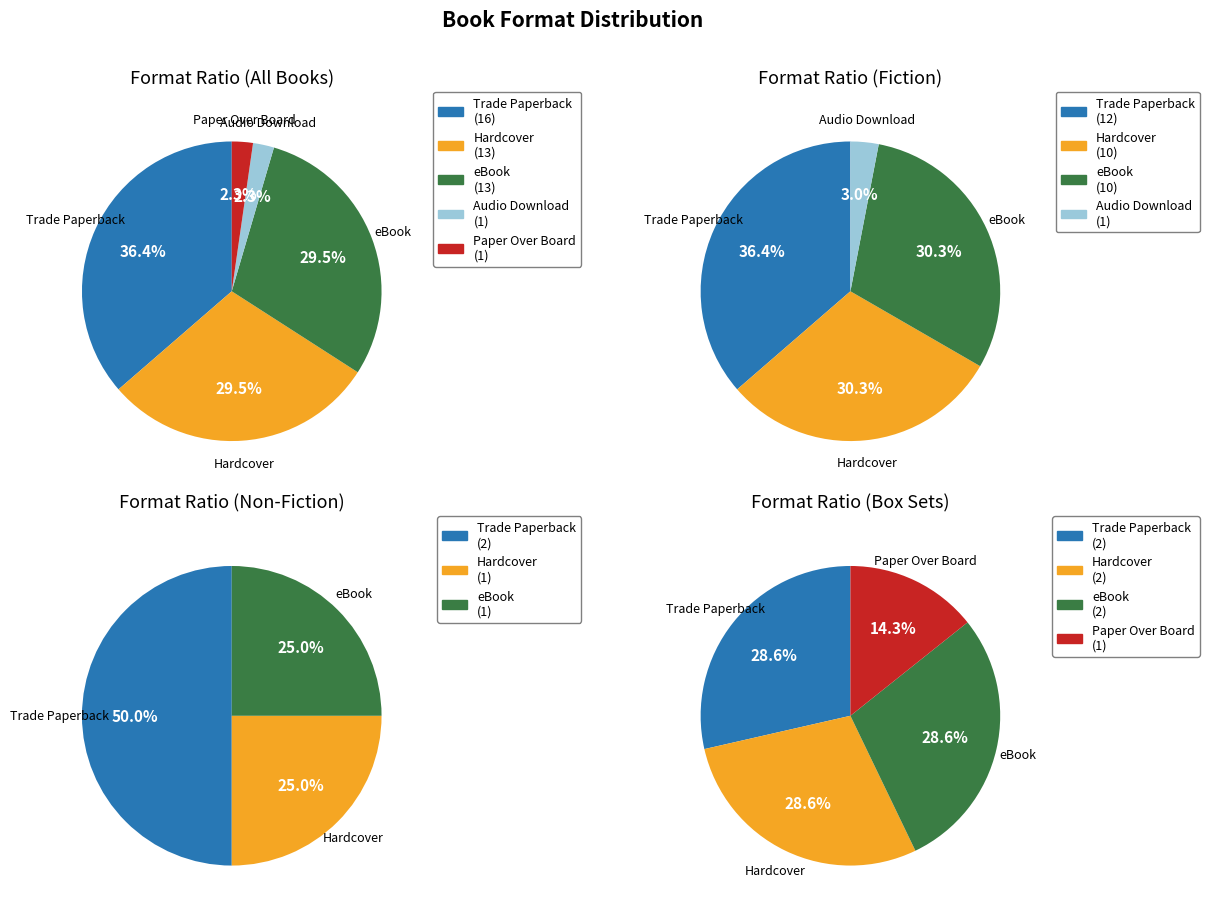

Is it true that Paper Over Board is 2% of the pie?

True